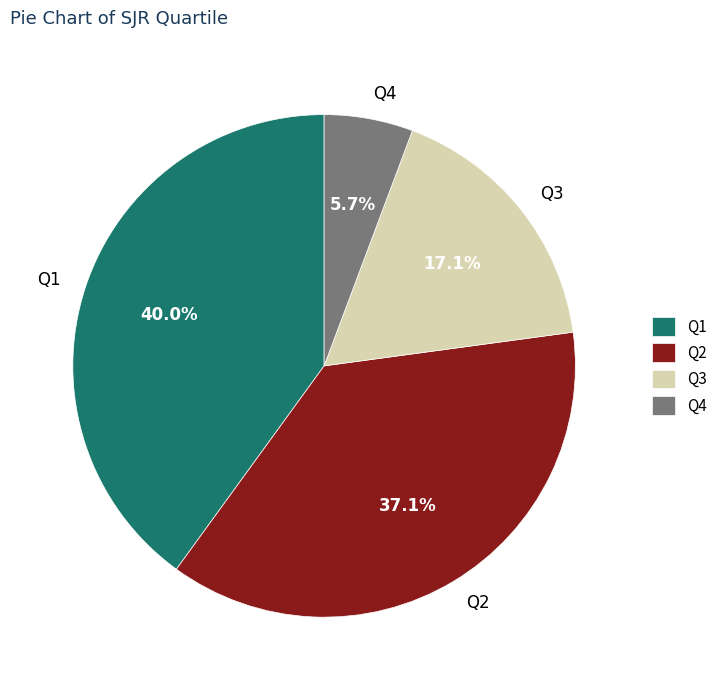

True or false: Q3 accounts for 30% of the total.

False